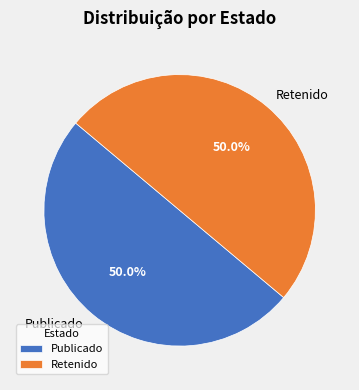

Approximately how many times larger is the value at Retenido compared to Publicado?

1.0